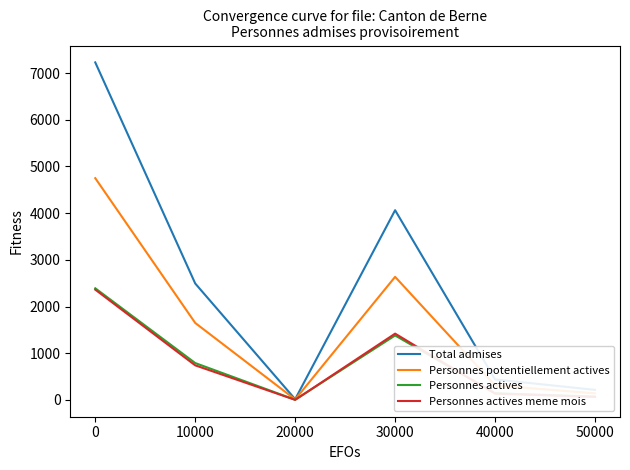

Does the chart have visible grid lines?

No